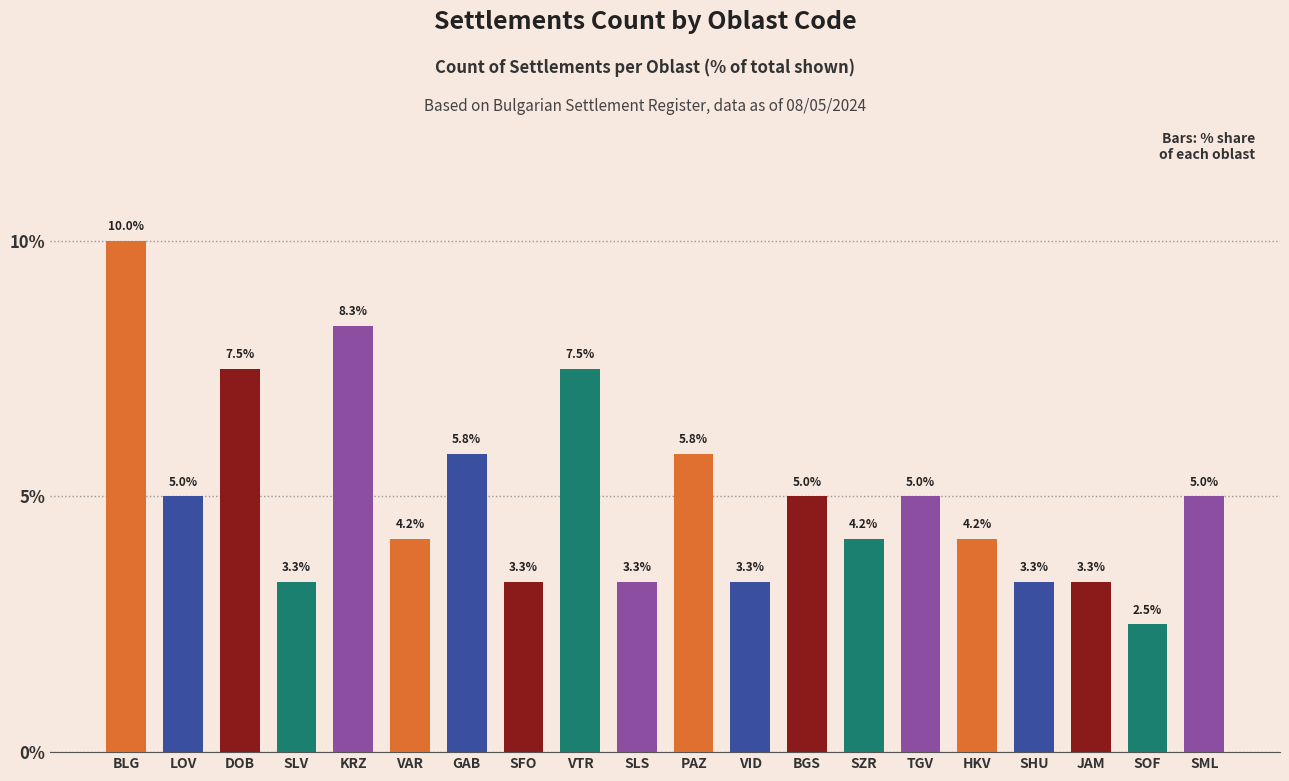

How many bars are there in total?

20